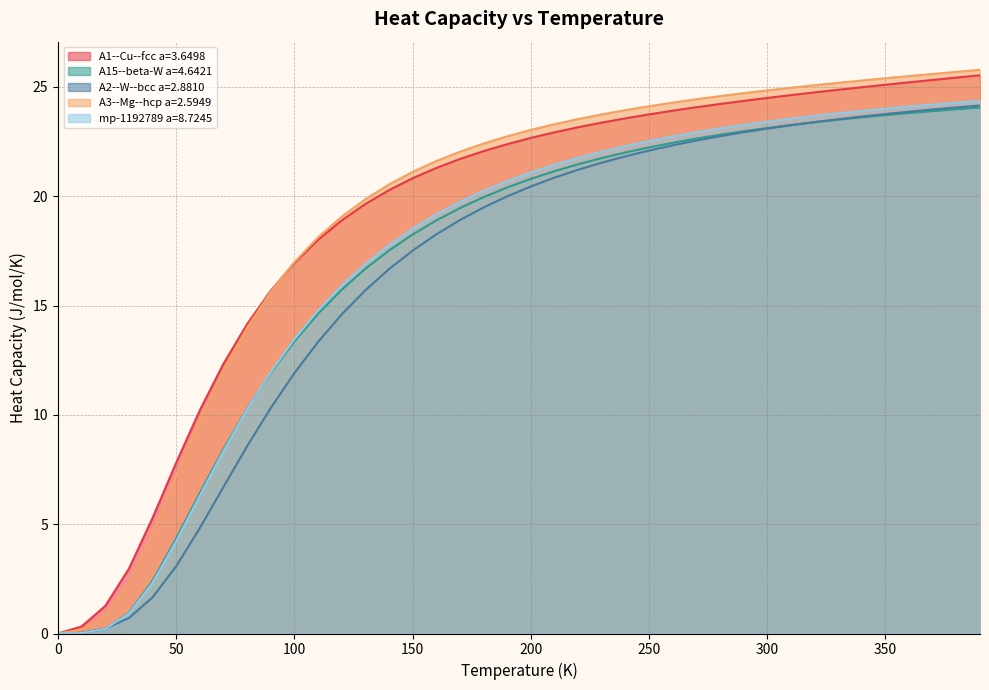

Which category has the highest value in the A2--W--bcc a=2.8810 series?

390